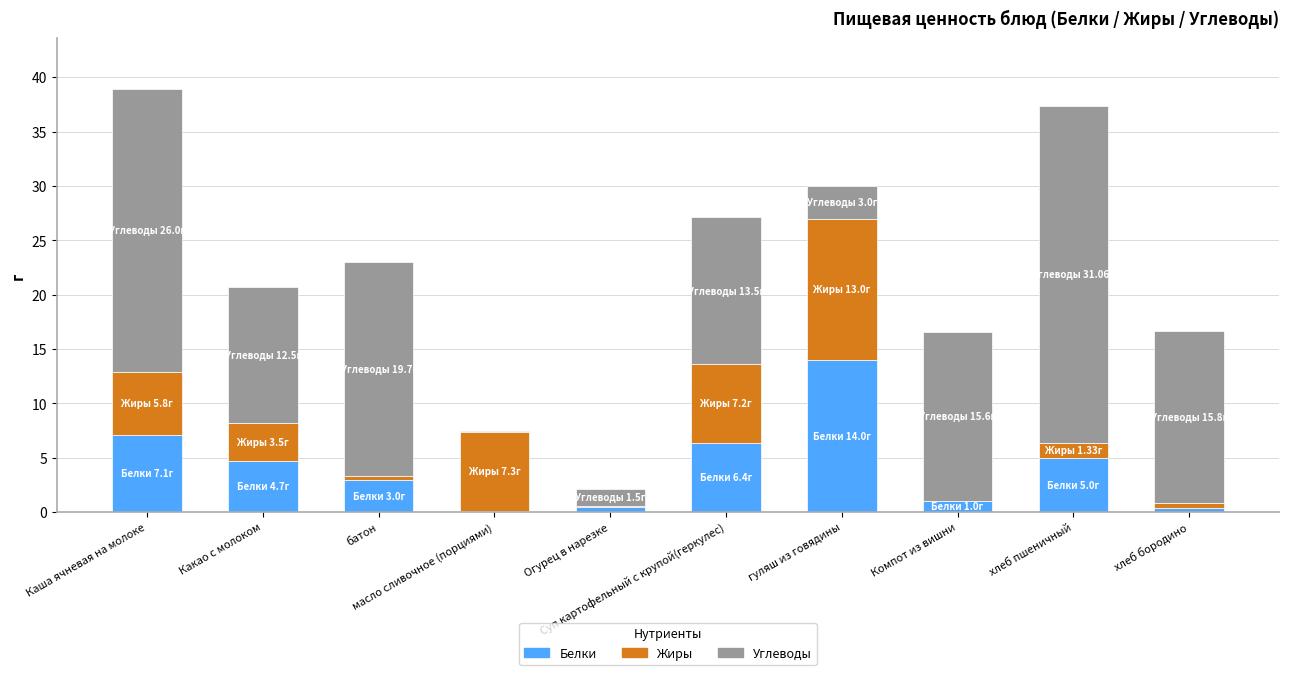

What is the value of the Белки bar at the 9th from the left?

5.0